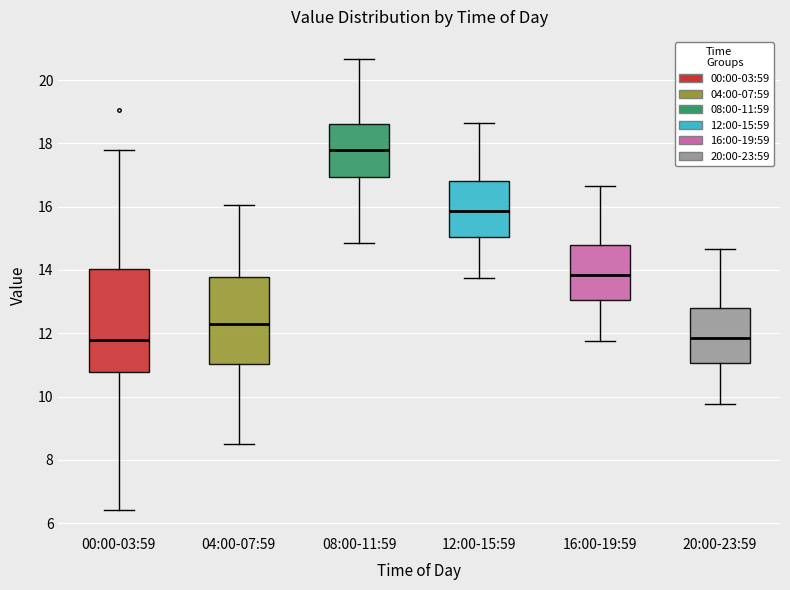

Comparing the boxes themselves (not the whiskers), which one is the tallest?

00:00-03:59